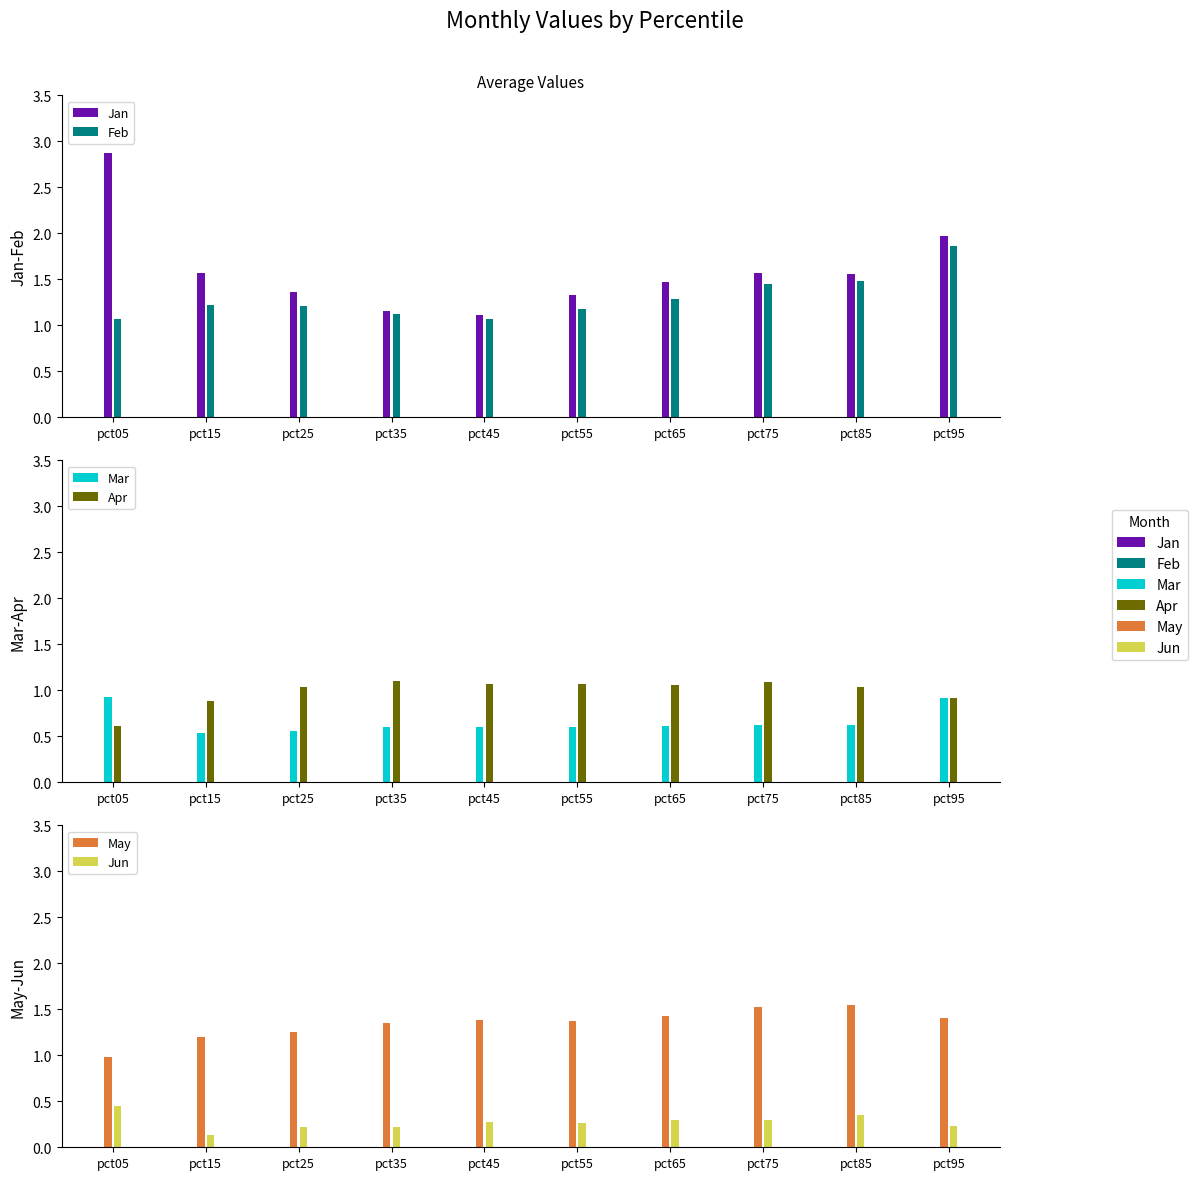

What is the sum of the May values at pct55 and pct85?

2.9